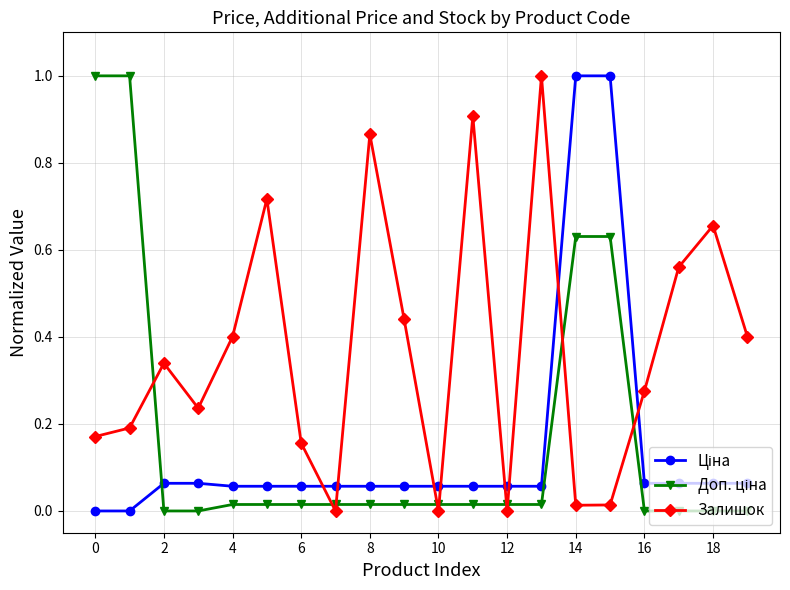

What is the highest value of the Залишок series?

1.0